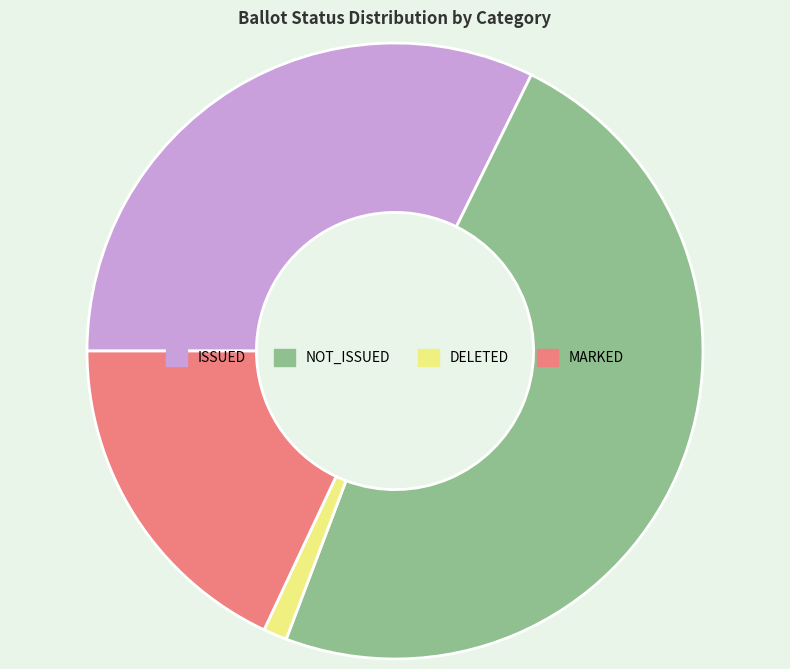

Count the number of slices in the pie.

4